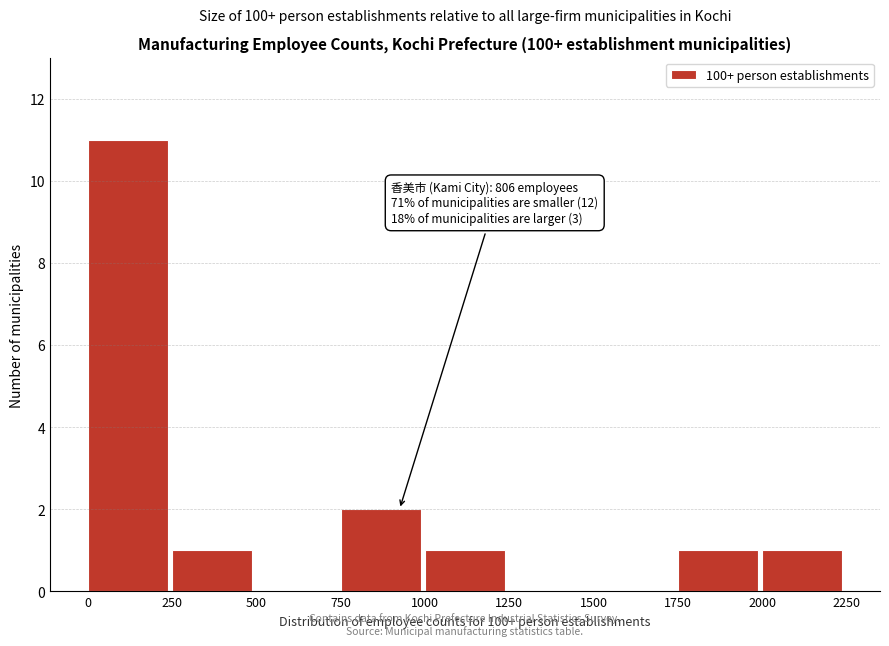

Over which range of the x-axis is the bar tallest?

0 to 250